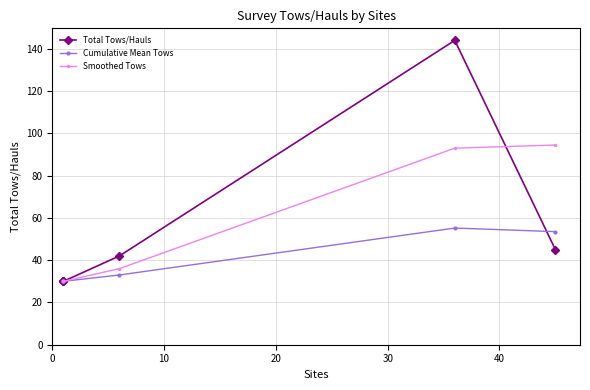

What value does the Smoothed Tows series have at 30?

36.0